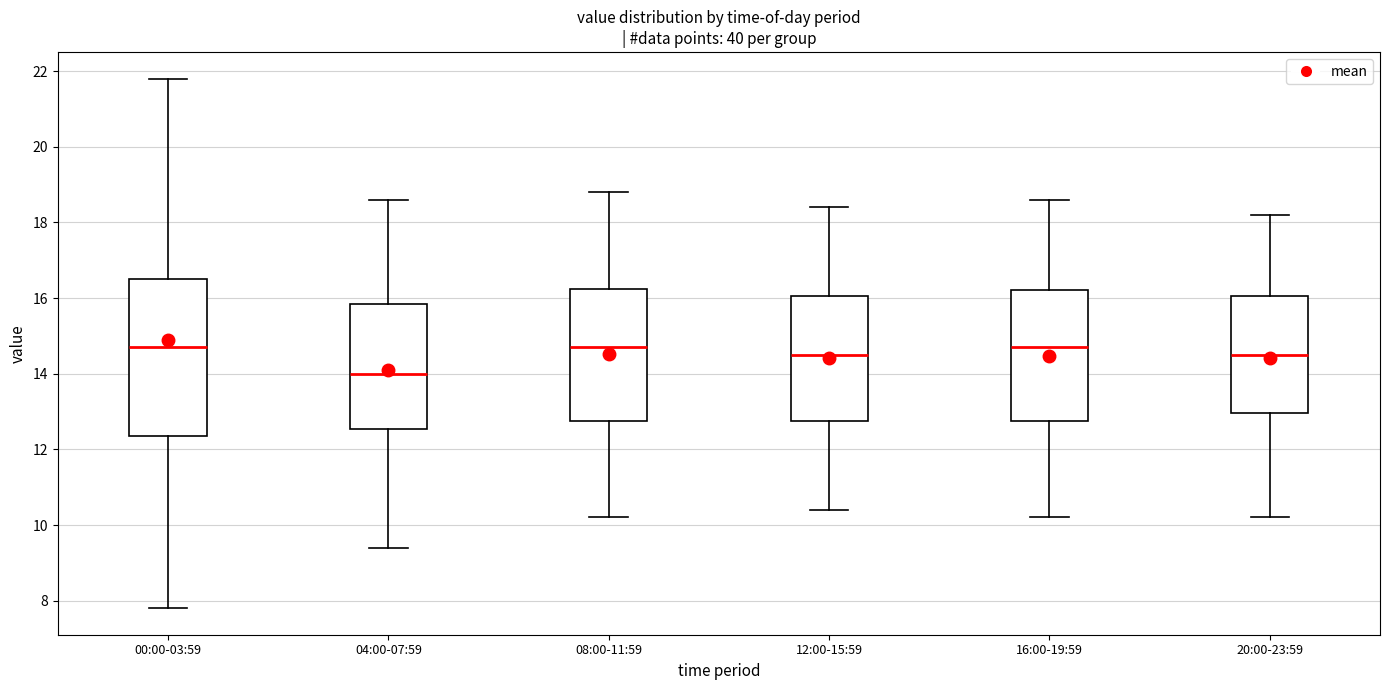

Reading left to right, read every box against the y-axis: the position of its median line, the range the box covers, and the ends of its whiskers. The values are not printed on the chart, so give them approximately, as read against the axis.

00:00-03:59: median 14.8, box 12.4 to 16.6, whiskers 7.8 to 21.8
04:00-07:59: median 14.0, box 12.6 to 15.8, whiskers 9.4 to 18.6
08:00-11:59: median 14.8, box 12.8 to 16.2, whiskers 10.2 to 18.8
12:00-15:59: median 14.6, box 12.8 to 16.0, whiskers 10.4 to 18.4
16:00-19:59: median 14.8, box 12.8 to 16.2, whiskers 10.2 to 18.6
20:00-23:59: median 14.6, box 13.0 to 16.0, whiskers 10.2 to 18.2